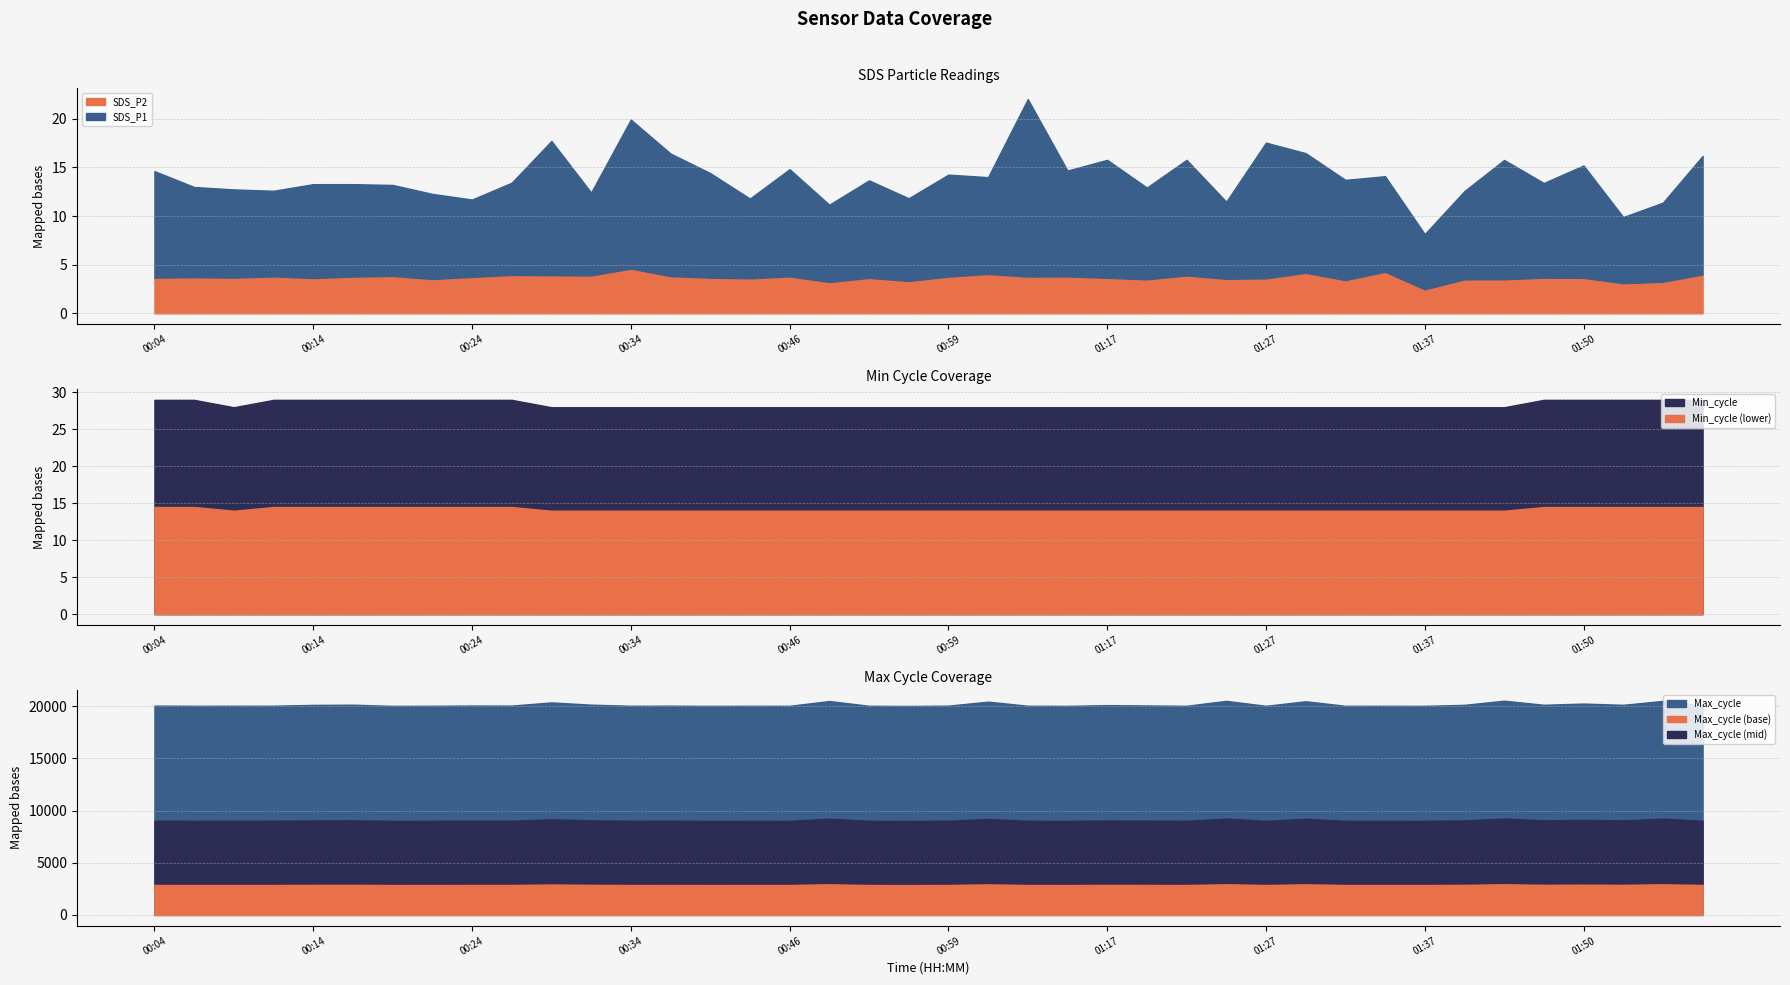

At how many categories does at least one series exceed 5527?

40